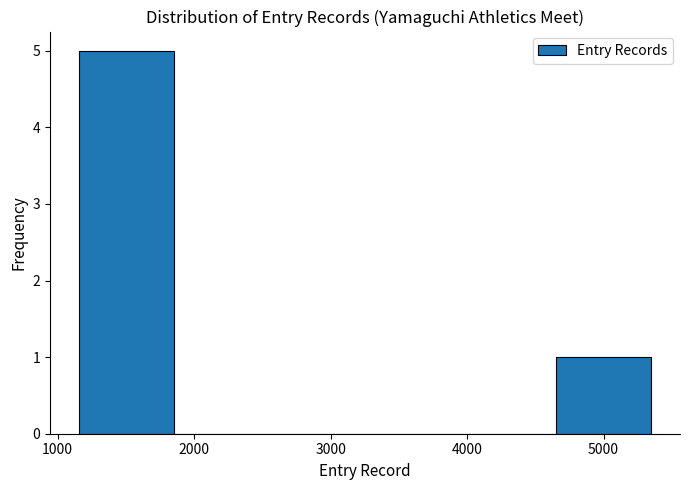

Reading left to right, transcribe this chart: for each bar, give the range it covers on the x-axis and its height. Neither the bar edges nor the heights are printed on the chart, so give them approximately, as read against the axes.

1200 to 1900: 5
1900 to 2600: 0
2600 to 3300: 0
3300 to 4000: 0
4000 to 4700: 0
4700 to 5400: 1